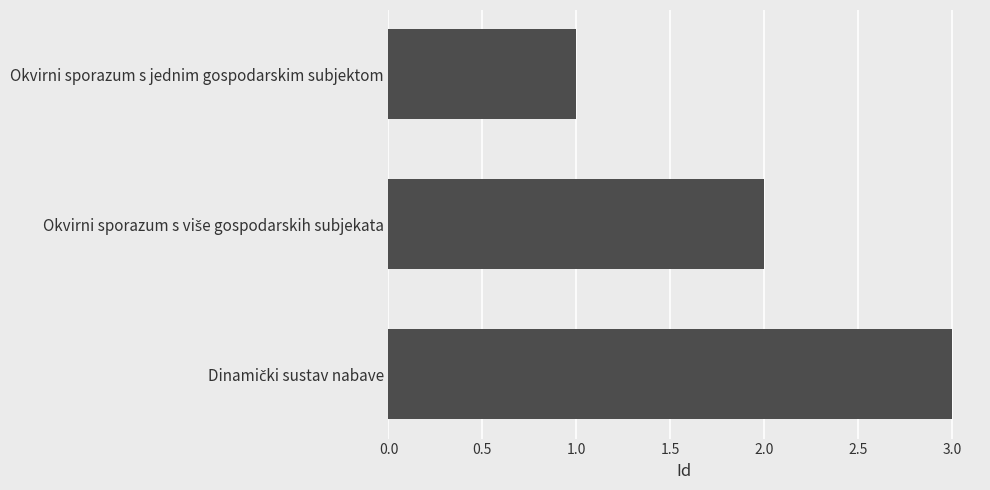

Count the number of data series in this chart.

1